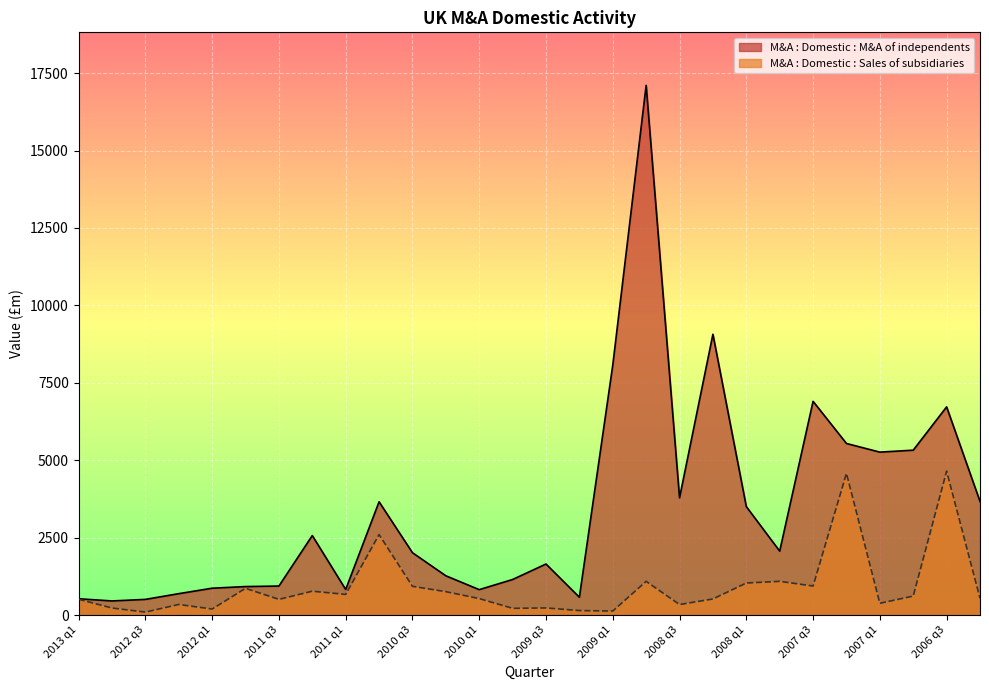

How many interior local peaks does the M&A : Domestic : Sales of subsidiaries series have?

9